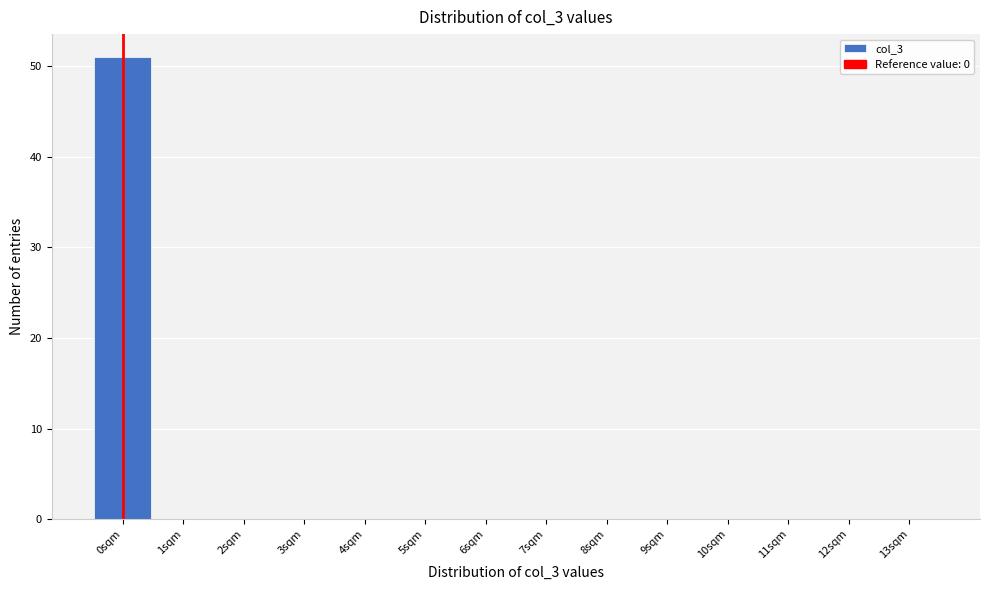

Which range on the x-axis has the tallest bar?

-0.5 to 0.5